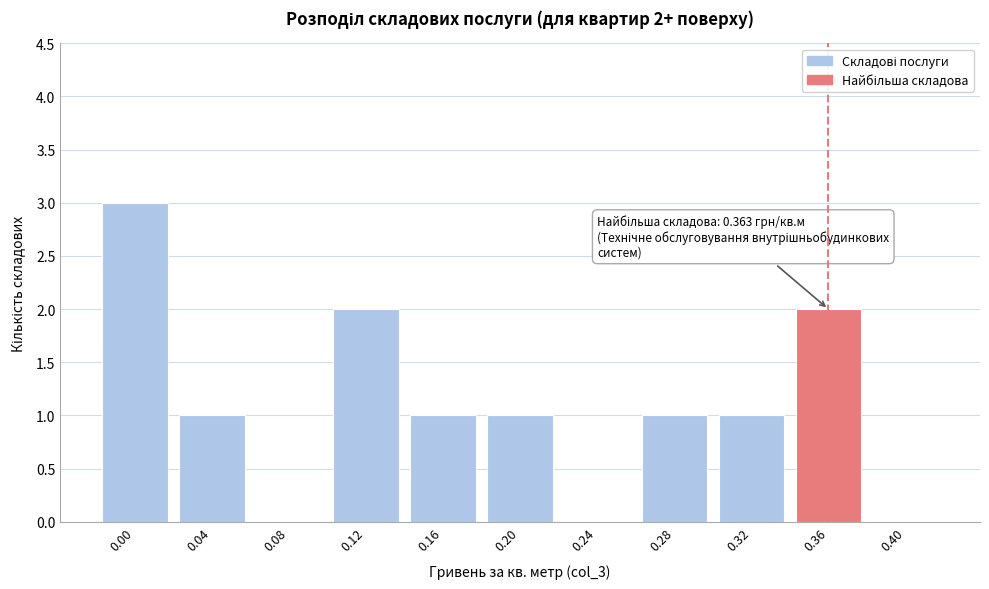

Reading right to left, list all the values displayed in this chart.

0.40=0	0.36=2	0.32=1	0.28=1	0.24=0	0.20=1	0.16=1	0.12=2	0.08=0	0.04=1	0.00=3